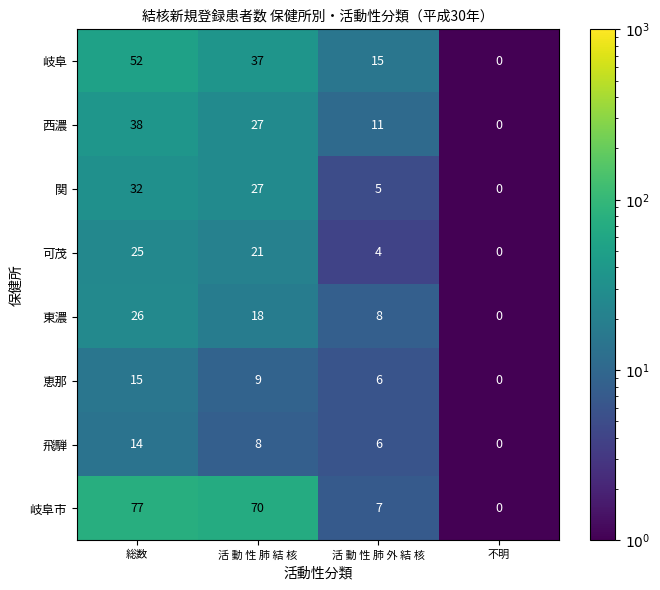

How many positive values does the 岐阜市 series have?

3